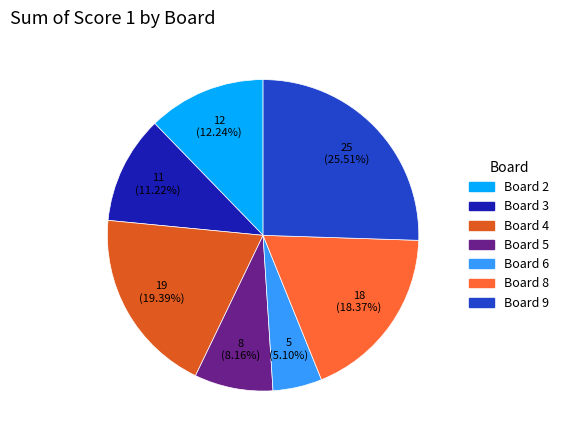

To the nearest percent, what percentage of the pie is Board 9?

26%